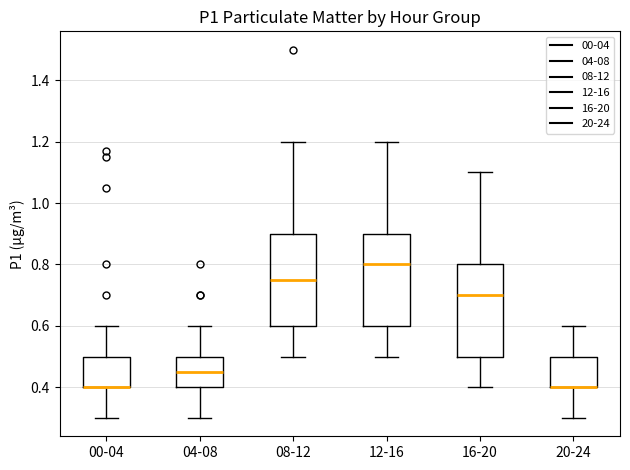

Where does the lower whisker of the box for 20-24 end on the y-axis? The values are not printed on the chart, so give them approximately, as read against the axis.

0.30